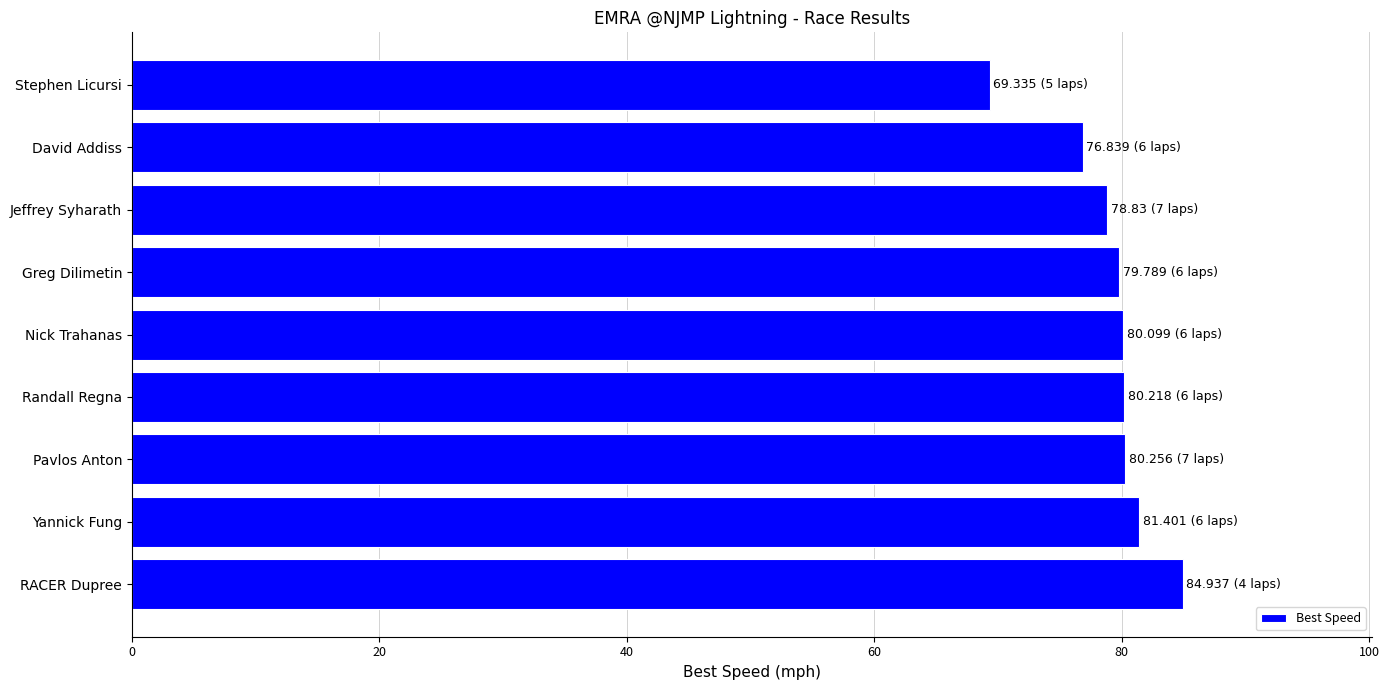

What is the minimum value shown in the chart?

69.3